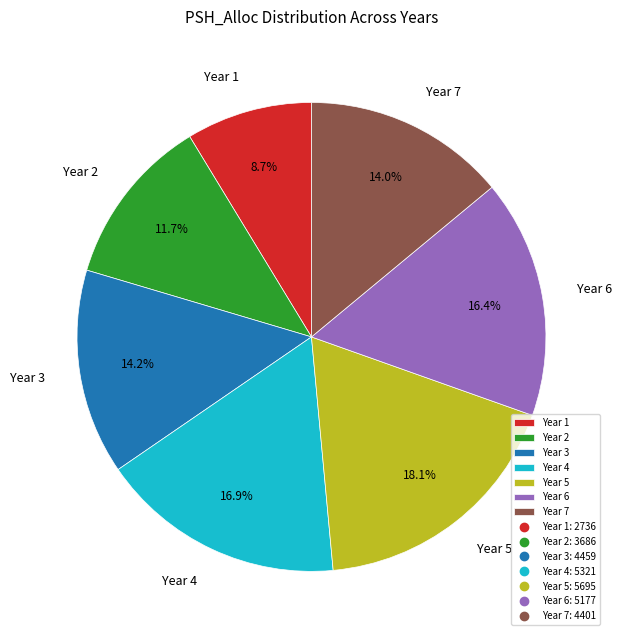

Which has a higher value, Year 7 or Year 1?

Year 7